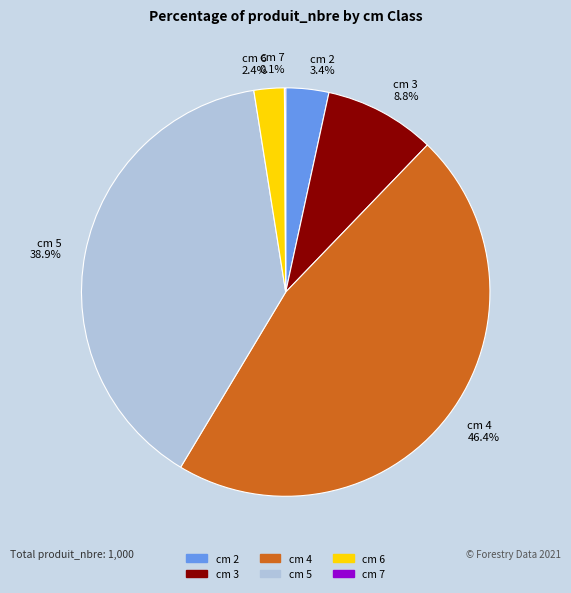

To the nearest percent, what is the average slice percentage?

17%